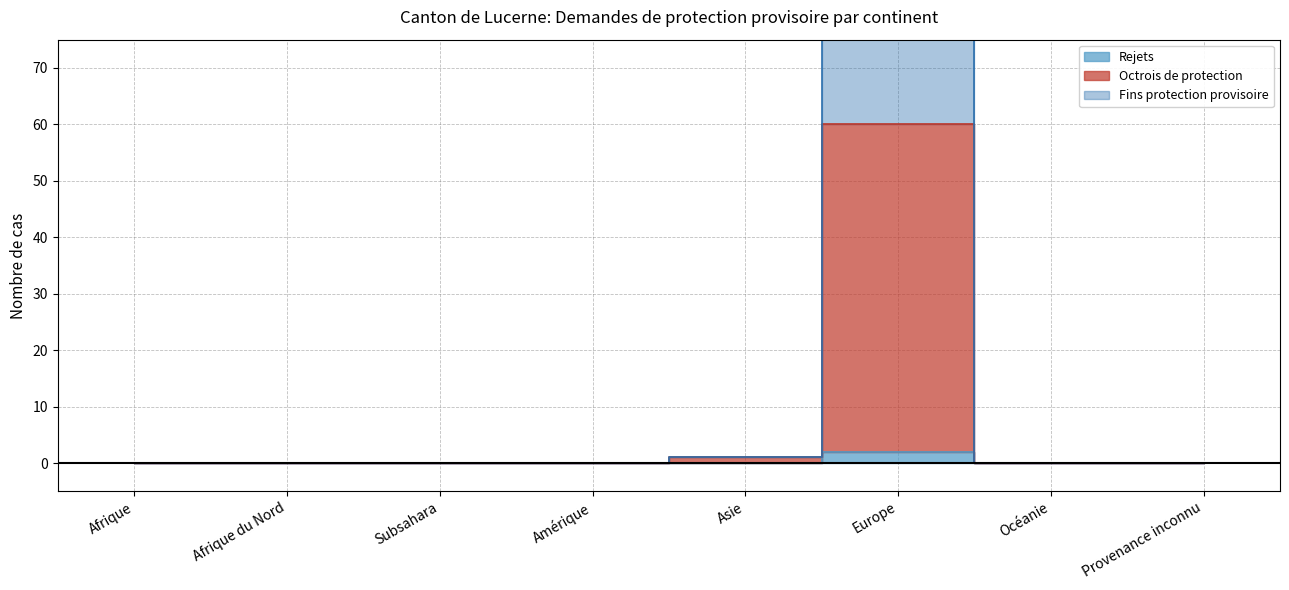

What position from the right is Amérique?

5